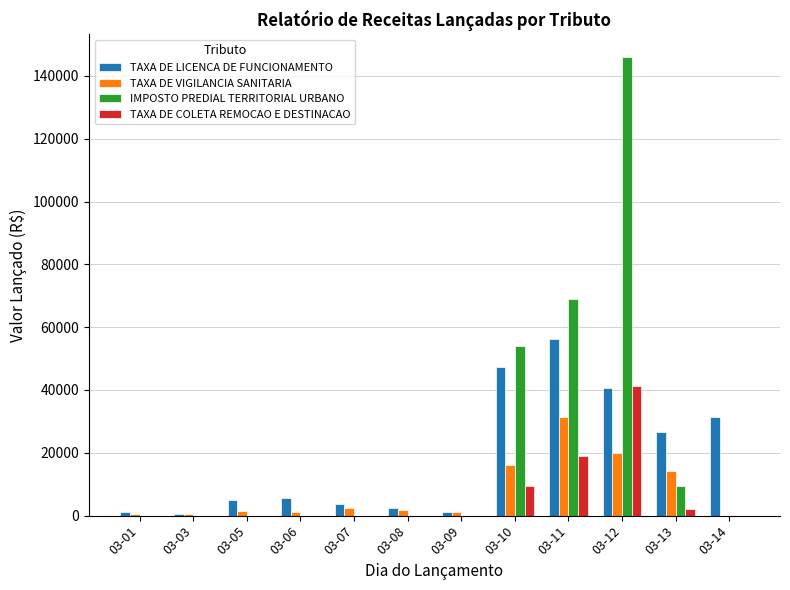

How many values in the TAXA DE COLETA REMOCAO E DESTINACAO series exceed 0?

4